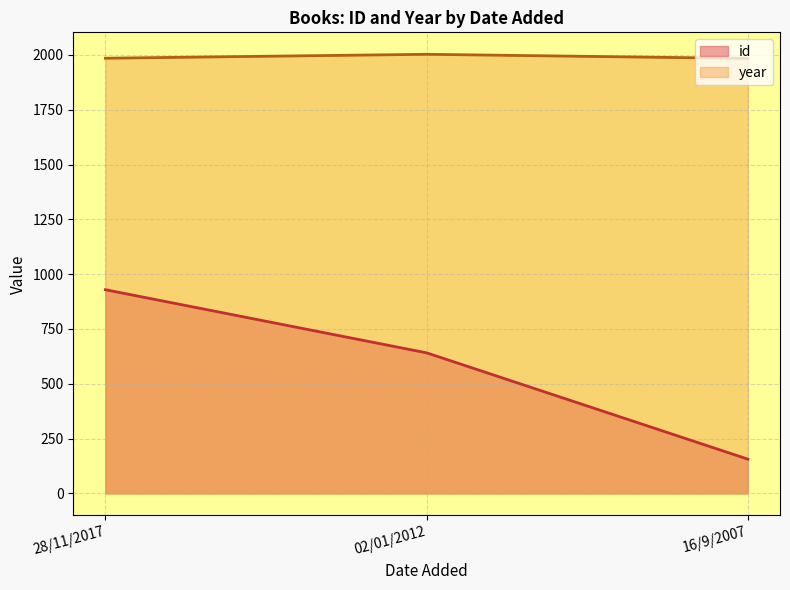

The value of id at 16/9/2007 is 156. True or false?

True